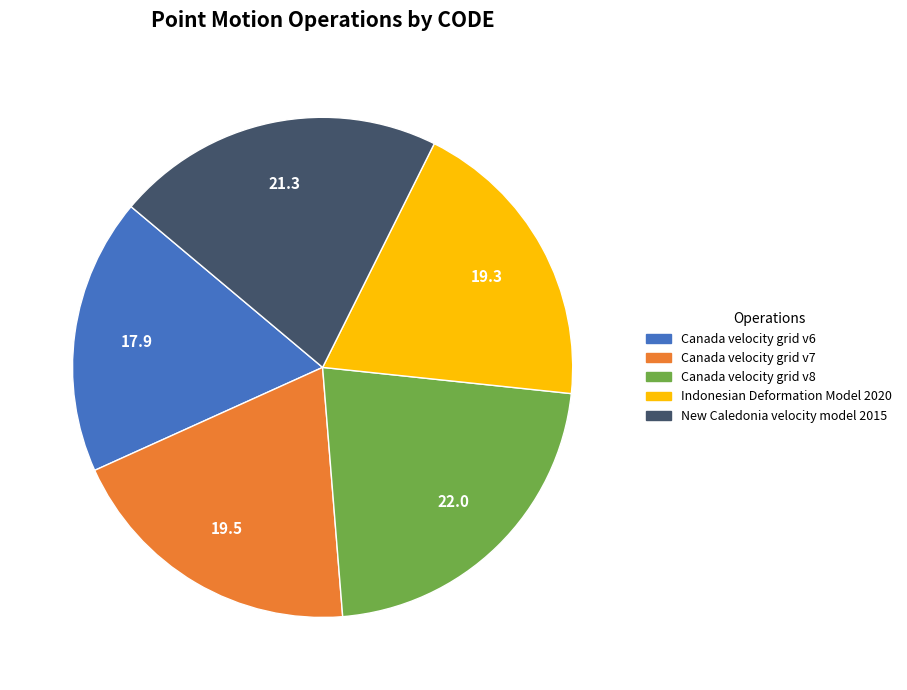

Is there any slice that represents more than half of the pie?

No